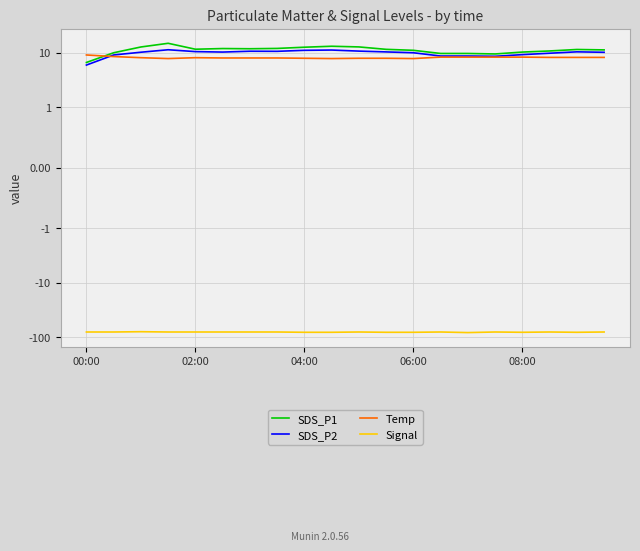

Reading right to left, list all the values displayed in this chart.

SDS_P1: 11.4	11.6	10.9	10.4	9.6	9.8	9.8	11.2	11.7	12.9	13.3	12.8	12.1	12.0	12.1	11.7	15.1	12.9	10.1	6.7
SDS_P2: 10.3	10.5	9.9	9.3	8.7	8.8	8.8	10.1	10.5	10.8	11.3	11.2	10.7	10.8	10.4	10.6	11.5	10.3	9.2	6.0
Temp: 8.3	8.3	8.3	8.4	8.4	8.4	8.4	7.9	8.0	8.0	7.9	8.0	8.1	8.1	8.1	8.2	7.9	8.2	8.6	9.2
Signal: -80.0	-81.0	-80.0	-81.0	-80.0	-82.0	-80.0	-81.0	-81.0	-80.0	-81.0	-81.0	-80.0	-80.0	-80.0	-80.0	-80.0	-79.0	-80.0	-80.0